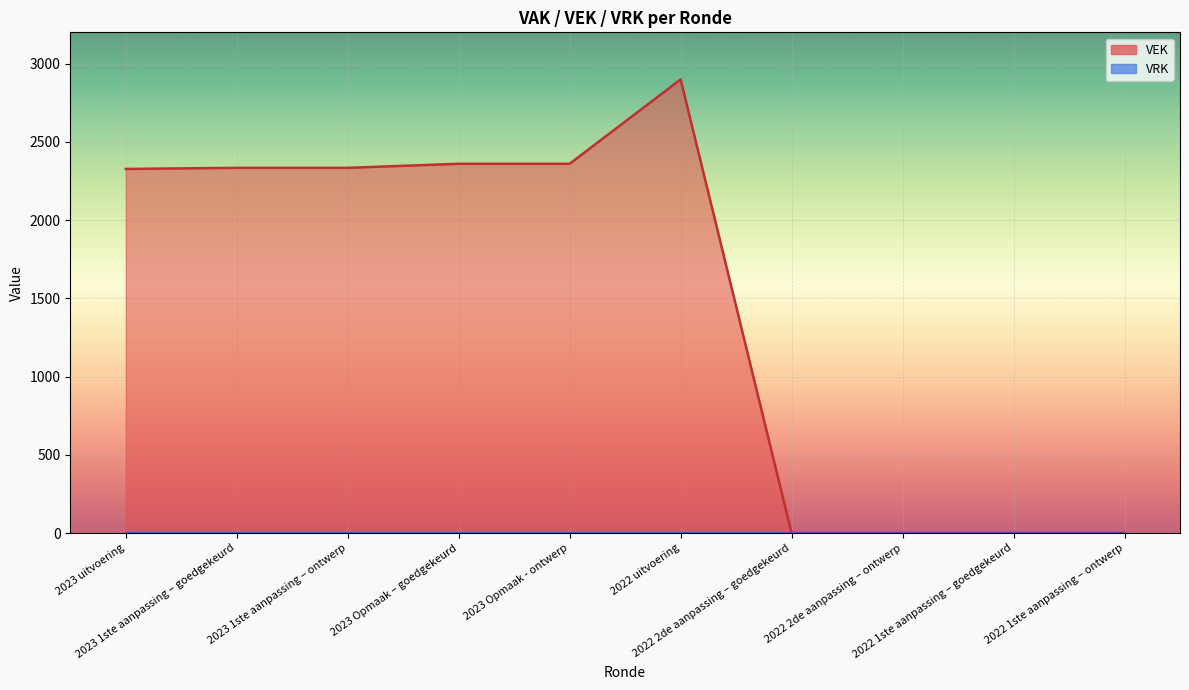

What is the change in value from 2023 Opmaak - ontwerp to 2022 uitvoering?

+539